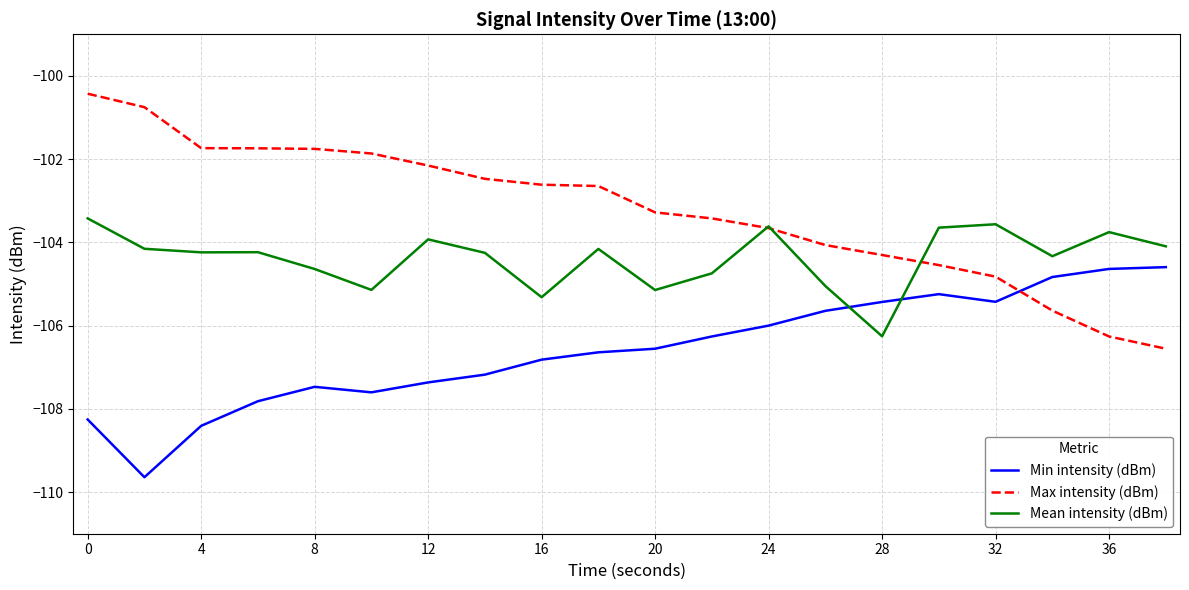

What is the lowest value of the Min intensity (dBm) series?

-109.6